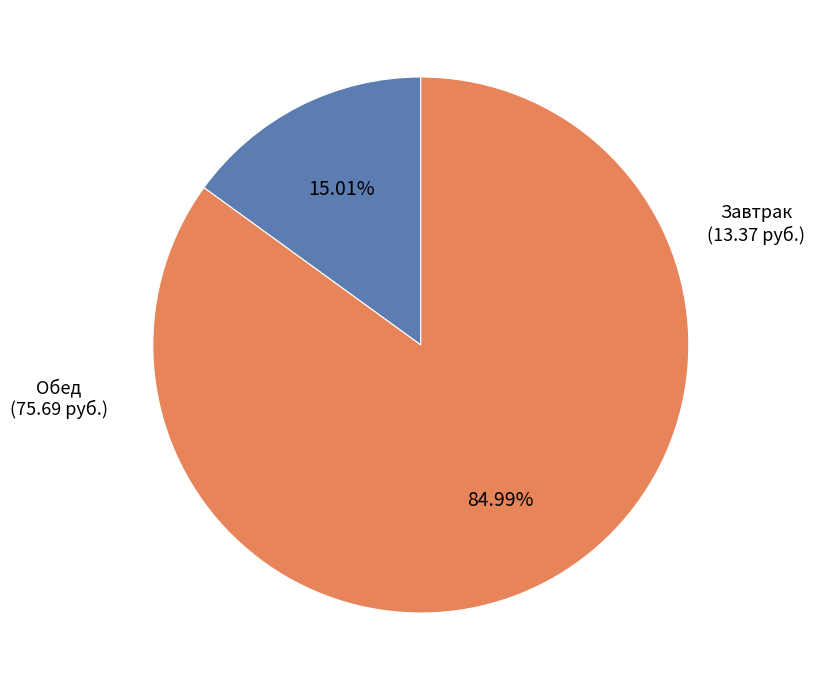

Is there a majority slice in this chart?

Yes